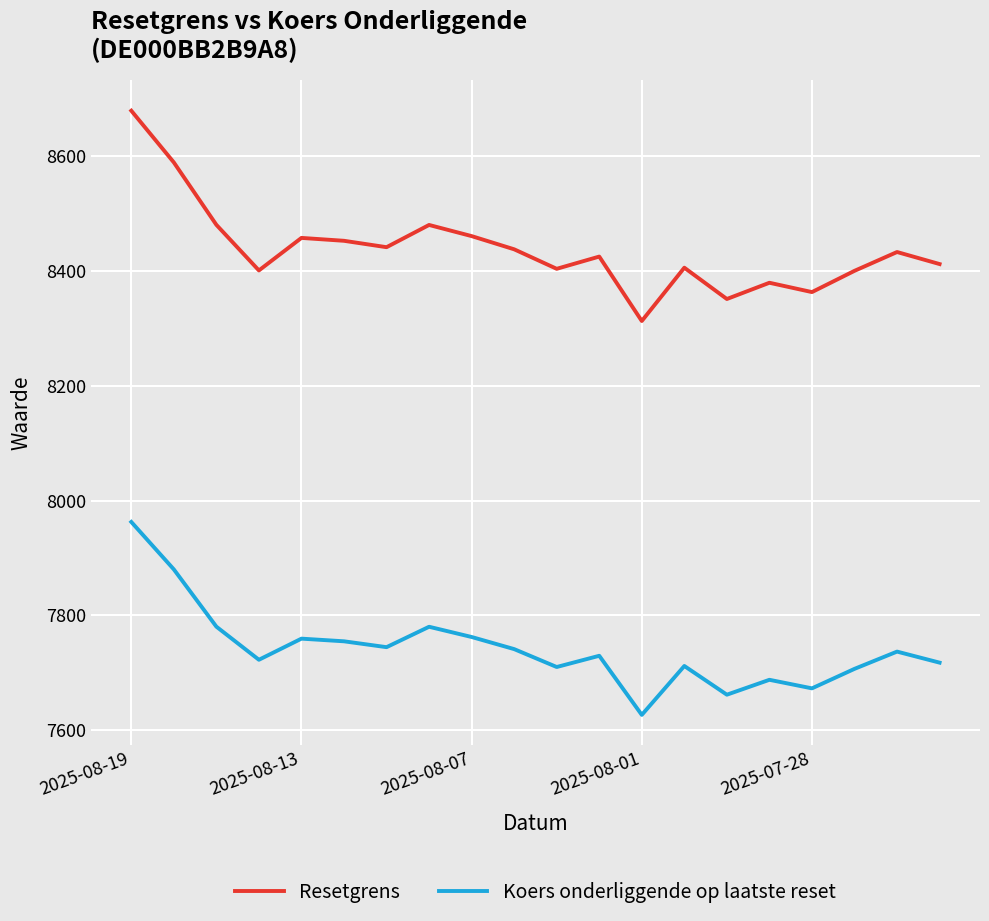

What is the maximum value shown in the chart?

8679.6